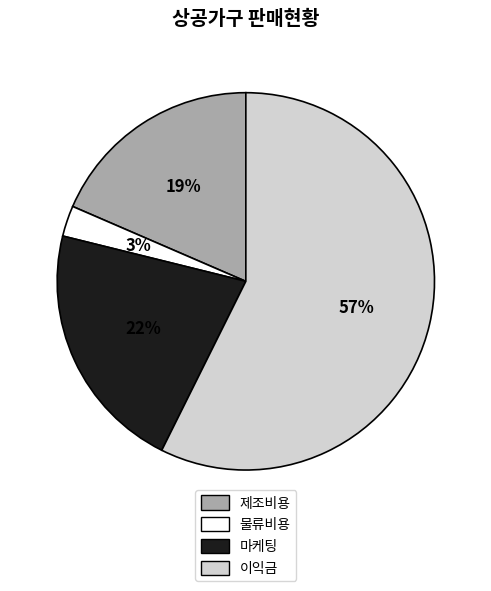

Between 물류비용 and 제조비용, which is larger?

제조비용